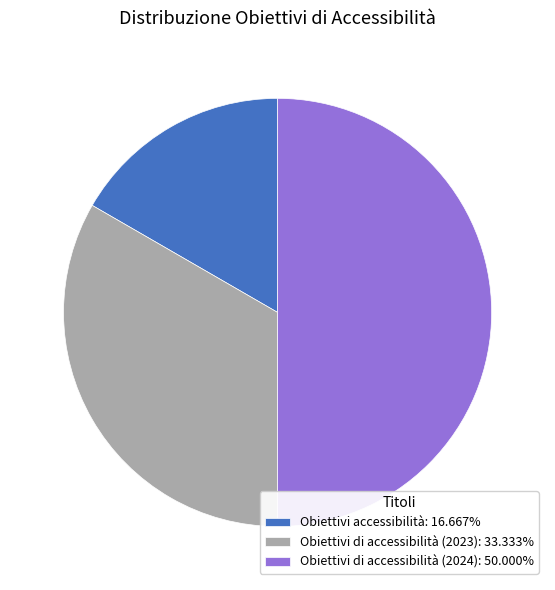

What is the ratio of the value at Obiettivi di accessibilità (2023) to the value at Obiettivi accessibilità?

2.0